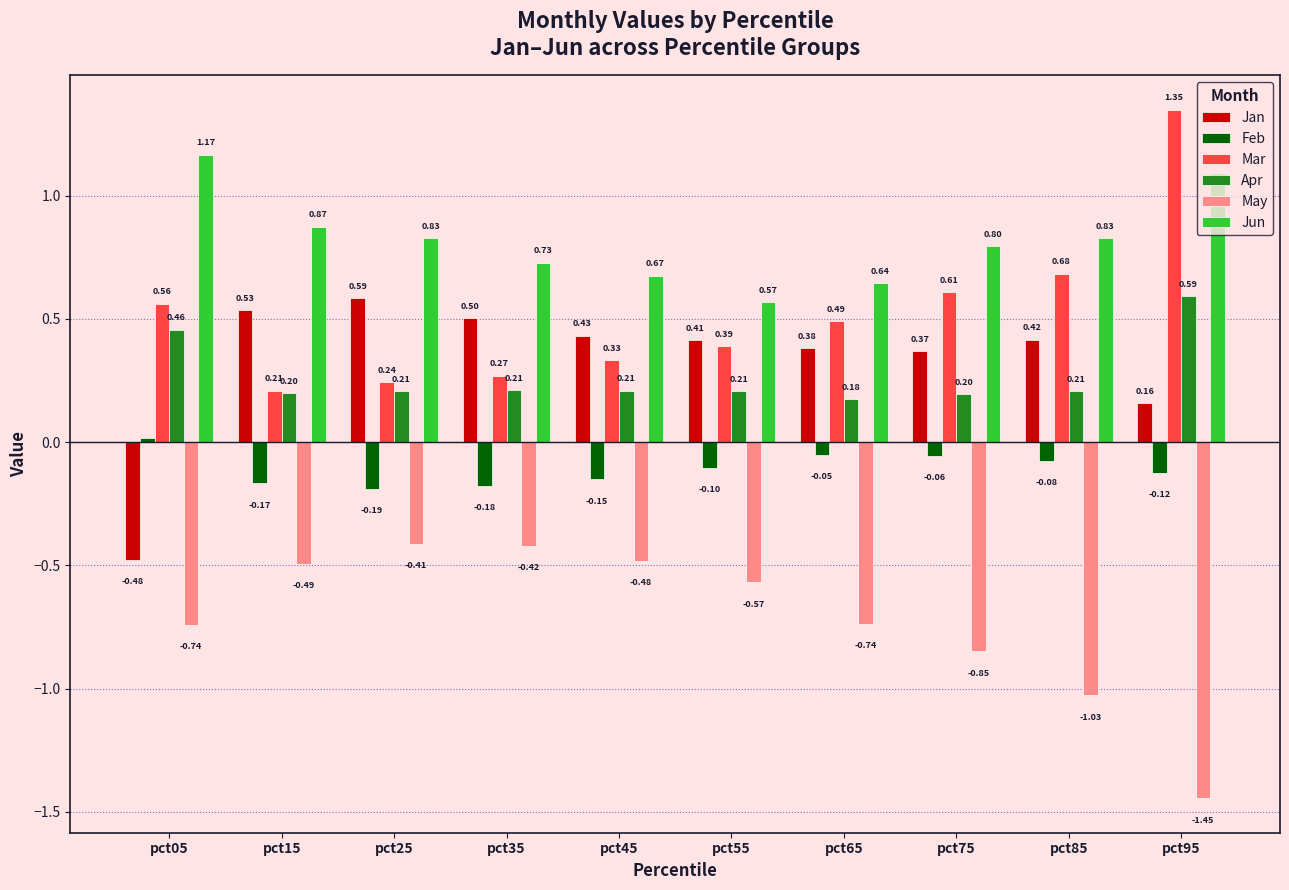

Is it true that Apr equals 0.3 at pct65?

False